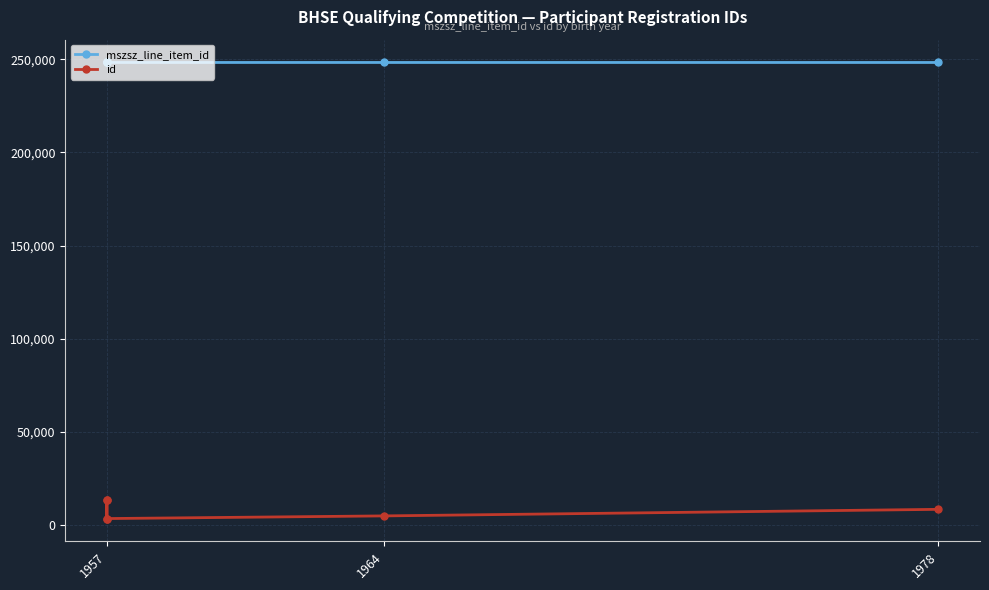

What is the average value of the mszsz_line_item_id series?

248258